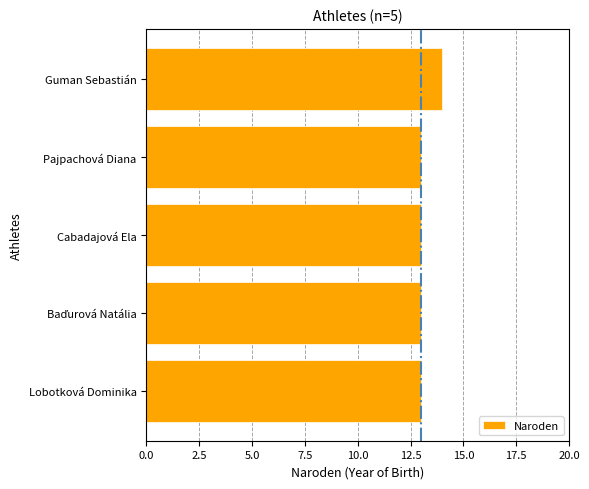

What is the label of the 5th bar from the bottom?

Guman Sebastián